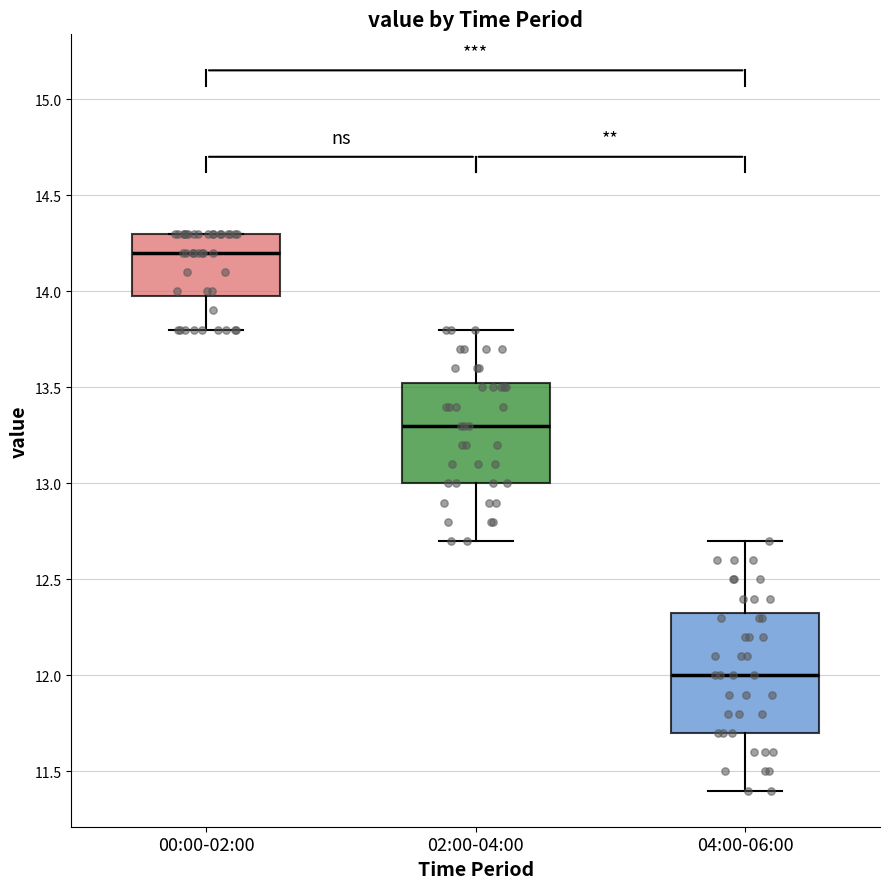

Where does the lower whisker of the box for 00:00-02:00 end on the y-axis? The values are not printed on the chart, so give them approximately, as read against the axis.

13.80